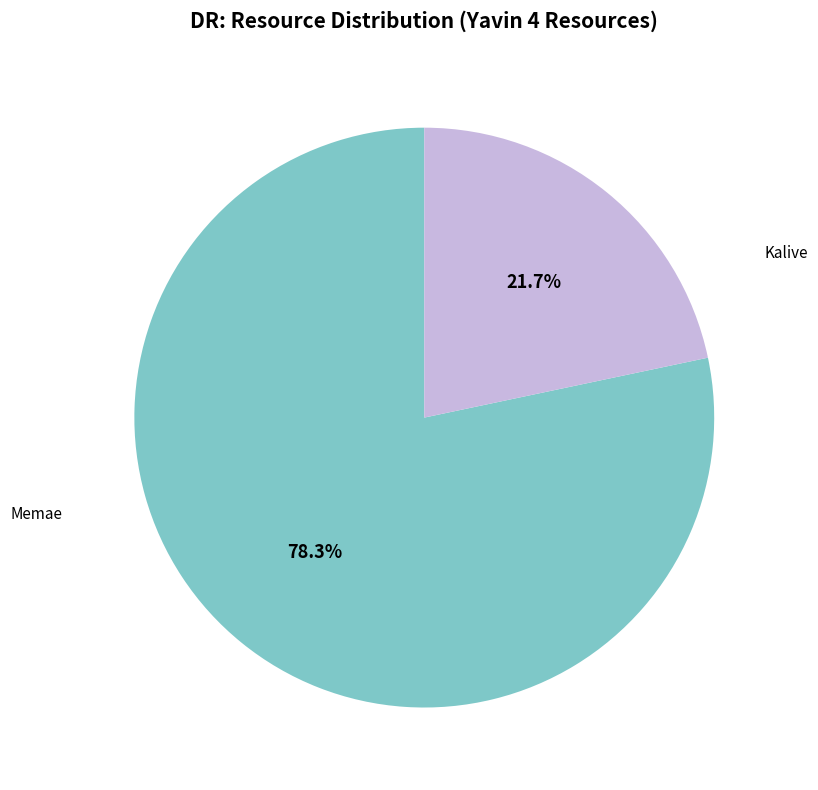

Is there a majority slice in this chart?

Yes